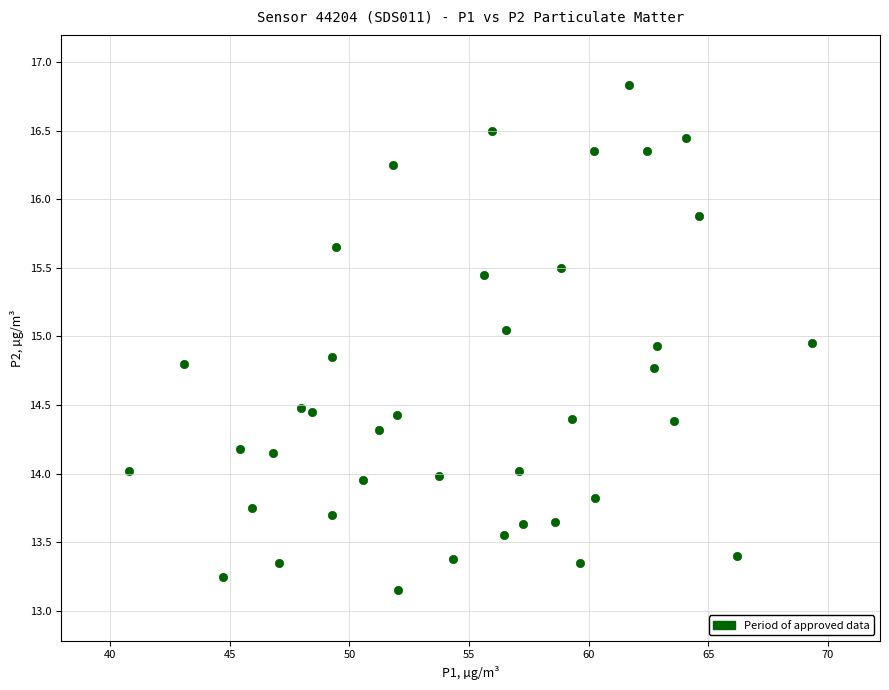

What is the range of X values (max minus min)?

28.5